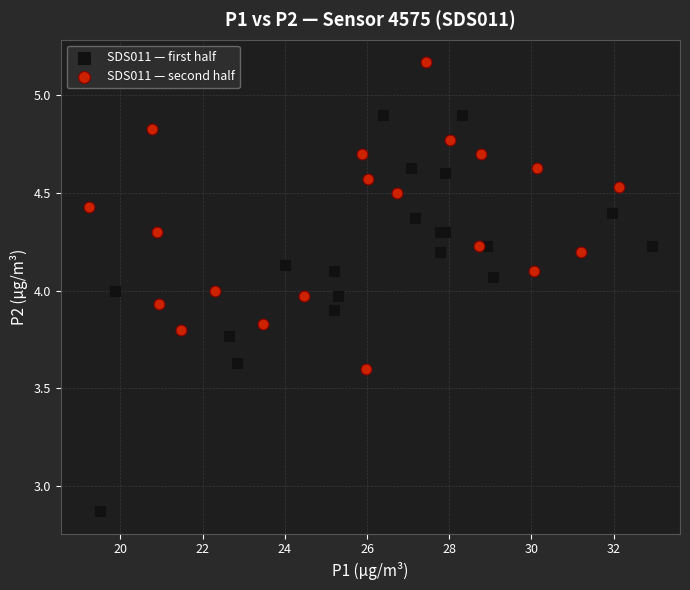

Which series has the largest Y range (max minus min)?

SDS011 — first half